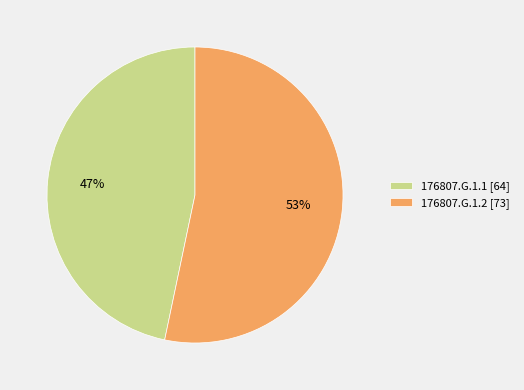

Rank the categories by value from lowest to highest.

176807.G.1.1, 176807.G.1.2